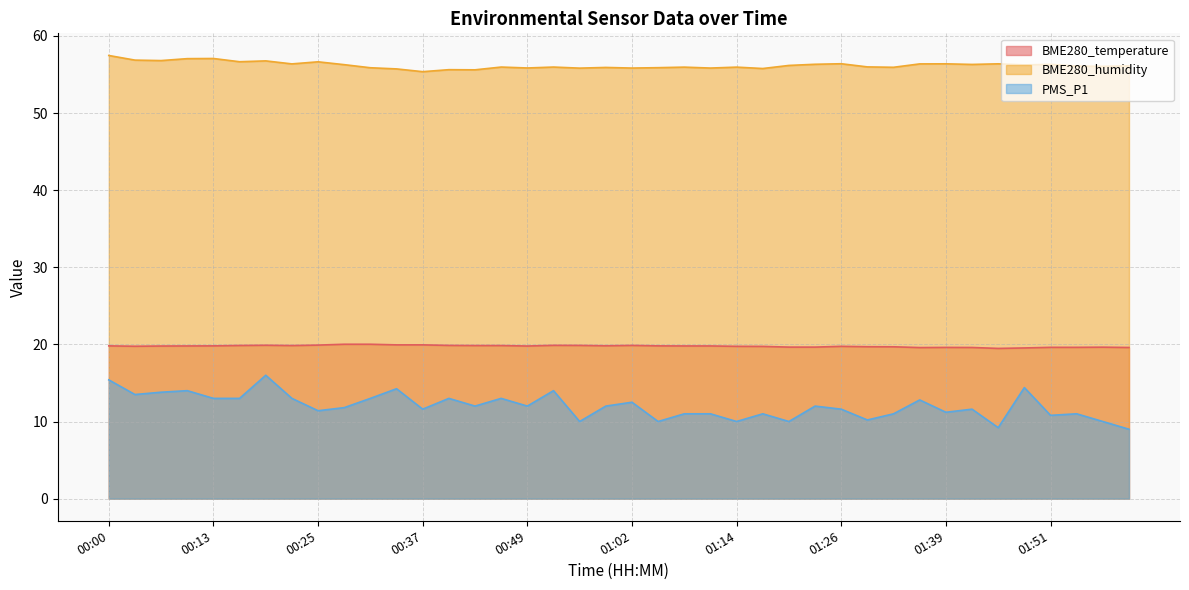

Reading left to right, extract all data points from this chart.

BME280_temperature: 00:00=19.8	00:03=19.8	00:06=19.8	00:09=19.8	00:13=19.8	00:16=19.9	00:19=19.9	00:22=19.9	00:25=19.9	00:28=20.0	00:31=20.0	00:34=19.9	00:37=19.9	00:40=19.9	00:43=19.9	00:46=19.9	00:49=19.8	00:53=19.9	00:56=19.9	00:59=19.8	01:02=19.9	01:05=19.8	01:08=19.8	01:11=19.8	01:14=19.8	01:17=19.7	01:20=19.6	01:23=19.6	01:26=19.8	01:29=19.7	01:33=19.7	01:36=19.6	01:39=19.6	01:42=19.6	01:45=19.5	01:48=19.5	01:51=19.6	01:54=19.6	01:57=19.6	02:00=19.6
BME280_humidity: 00:00=57.5	00:03=56.9	00:06=56.8	00:09=57.1	00:13=57.1	00:16=56.7	00:19=56.8	00:22=56.4	00:25=56.6	00:28=56.3	00:31=55.9	00:34=55.7	00:37=55.4	00:40=55.6	00:43=55.6	00:46=56.0	00:49=55.9	00:53=56.0	00:56=55.8	00:59=55.9	01:02=55.8	01:05=55.9	01:08=56.0	01:11=55.8	01:14=56.0	01:17=55.8	01:20=56.2	01:23=56.3	01:26=56.4	01:29=56.0	01:33=55.9	01:36=56.4	01:39=56.4	01:42=56.3	01:45=56.4	01:48=56.2	01:51=56.3	01:54=56.1	01:57=56.1	02:00=56.1
PMS_P1: 00:00=15.4	00:03=13.5	00:06=13.8	00:09=14.0	00:13=13.0	00:16=13.0	00:19=16.0	00:22=13.0	00:25=11.4	00:28=11.8	00:31=13.0	00:34=14.2	00:37=11.6	00:40=13.0	00:43=12.0	00:46=13.0	00:49=12.0	00:53=14.0	00:56=10.0	00:59=12.0	01:02=12.5	01:05=10.0	01:08=11.0	01:11=11.0	01:14=10.0	01:17=11.0	01:20=10.0	01:23=12.0	01:26=11.6	01:29=10.2	01:33=11.0	01:36=12.8	01:39=11.2	01:42=11.6	01:45=9.2	01:48=14.4	01:51=10.8	01:54=11.0	01:57=10.0	02:00=9.0